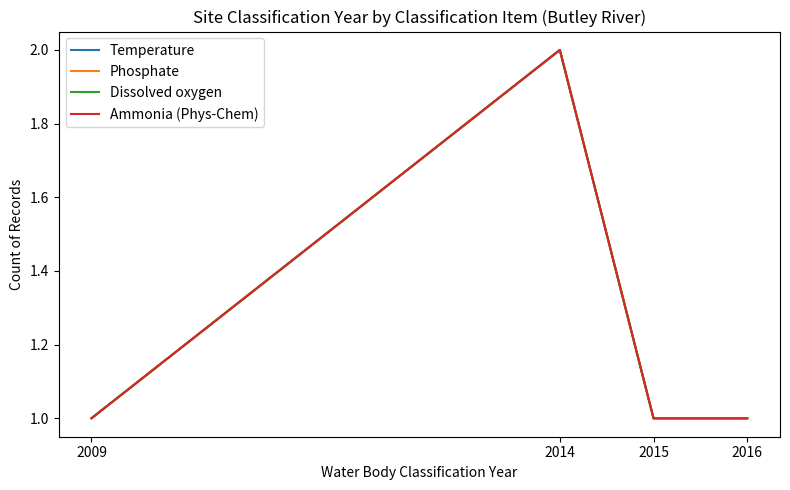

What is the value of the Phosphate point at the 4th from the left?

1